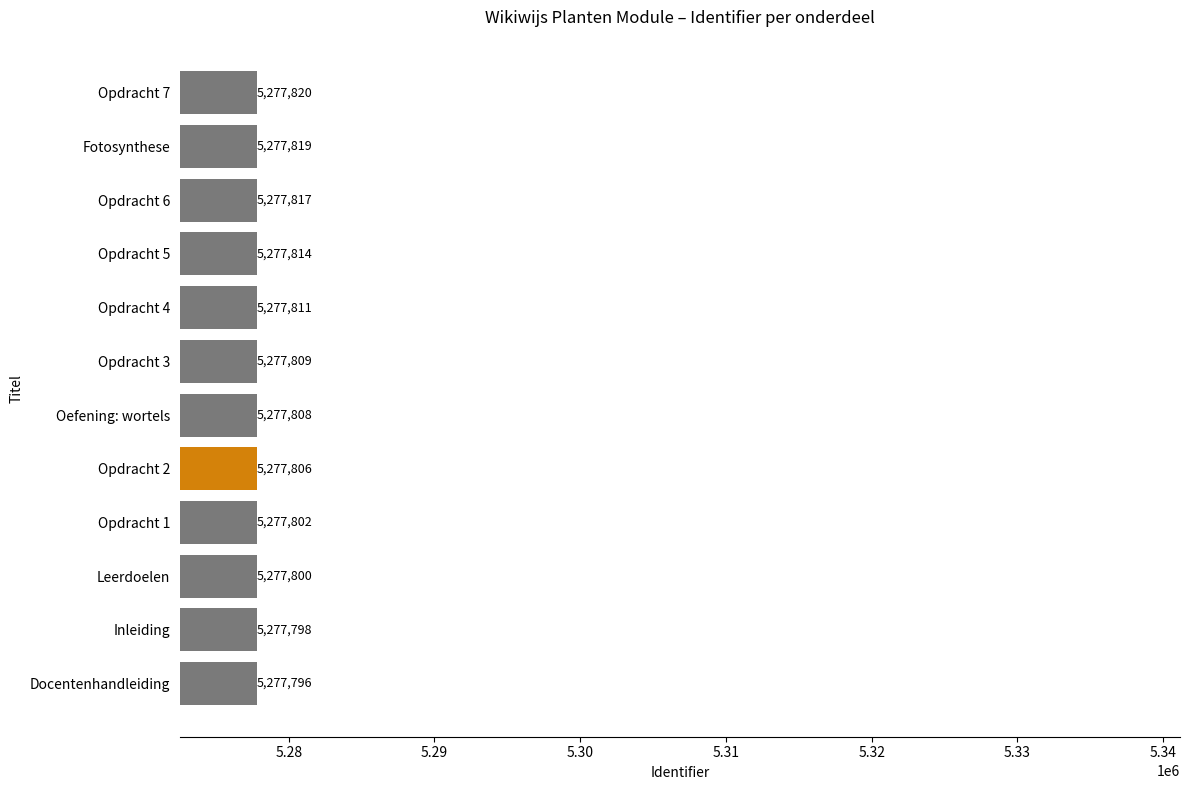

Approximately how many times larger is the value at Inleiding compared to Opdracht 6?

1.0